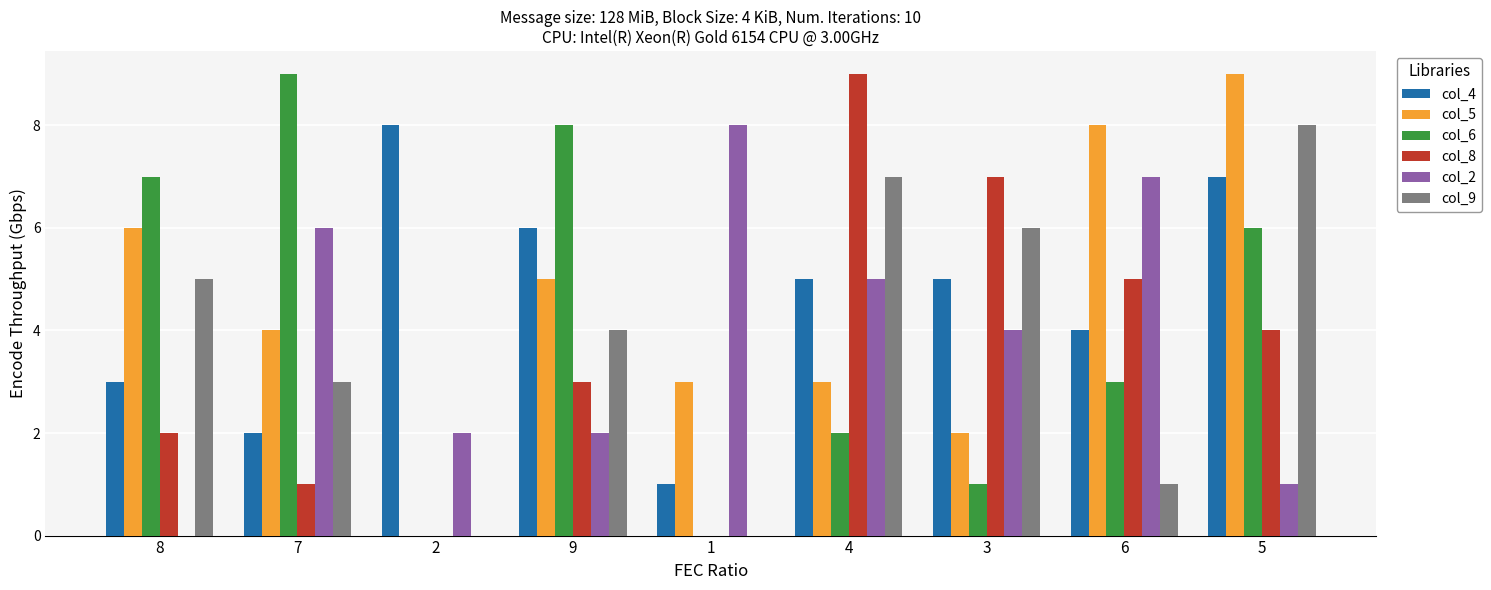

Count the number of data series in this chart.

6